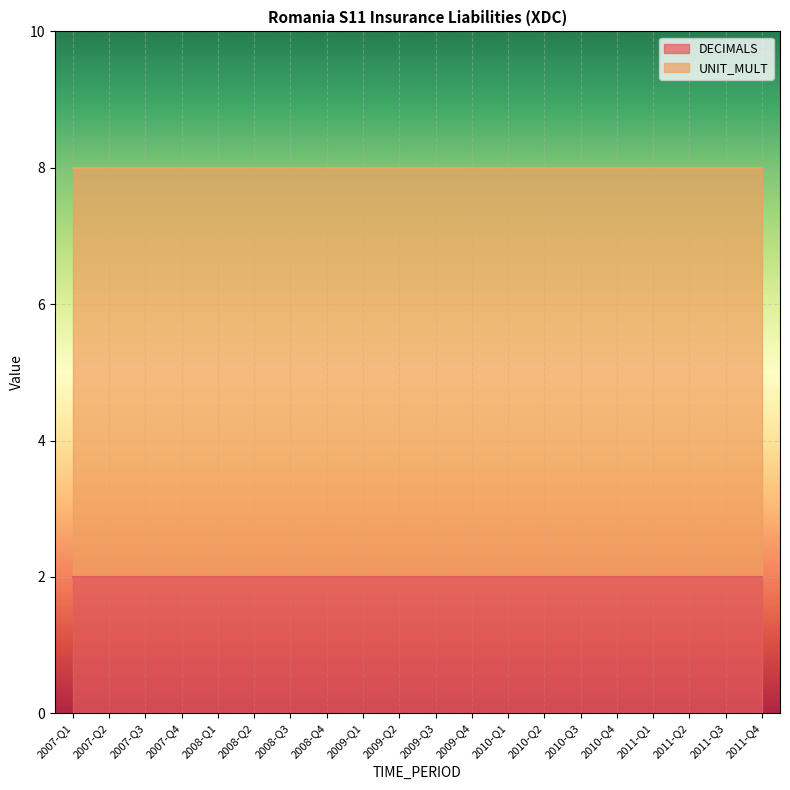

The UNIT_MULT series shows 10 at 2007-Q1. True or false?

False